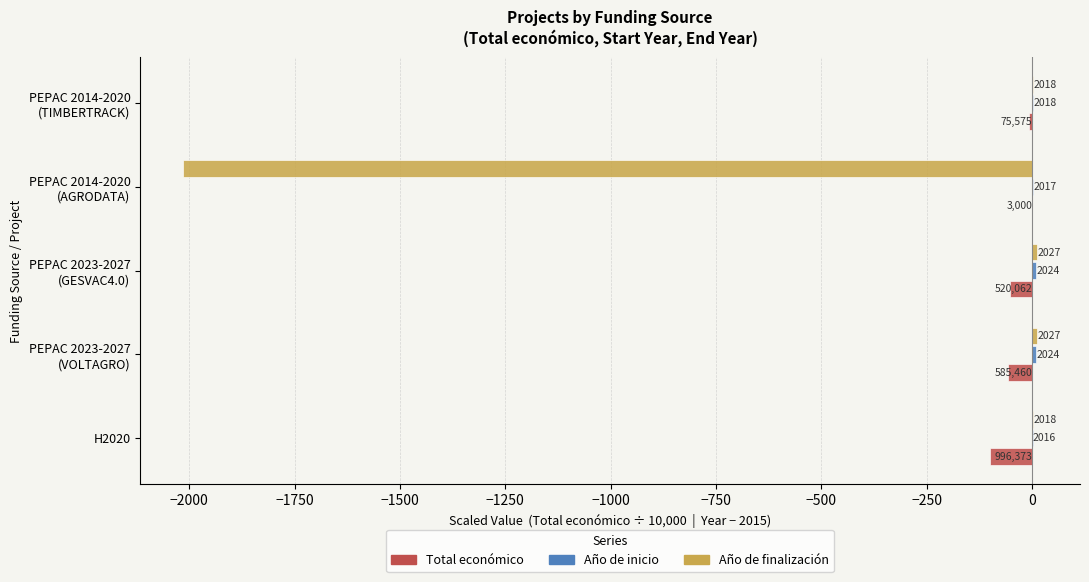

How many Año de inicio values are between 2 and 9?

4